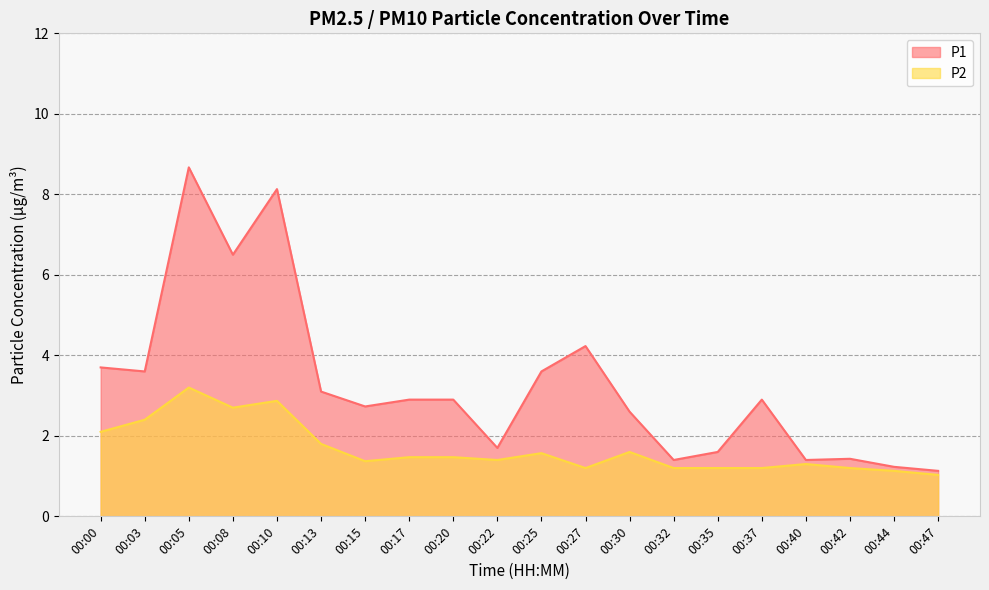

Is the value of P1 at 00:15 greater than the value of P2 at 00:20?

Yes